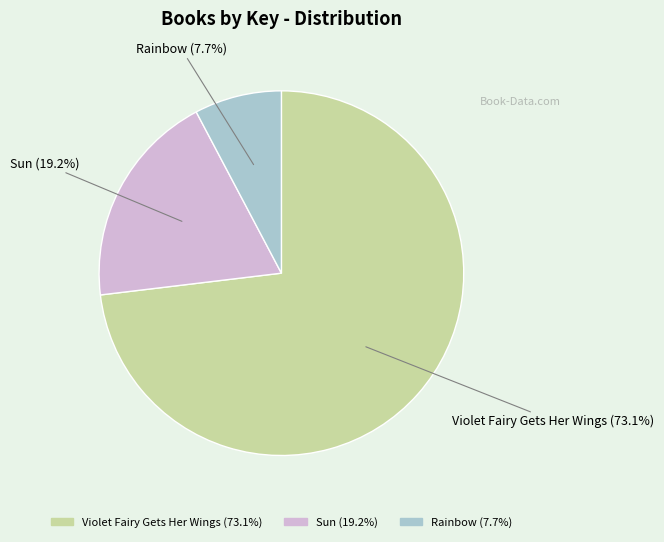

To the nearest percent, what is the difference between the largest and smallest slice percentages?

65%